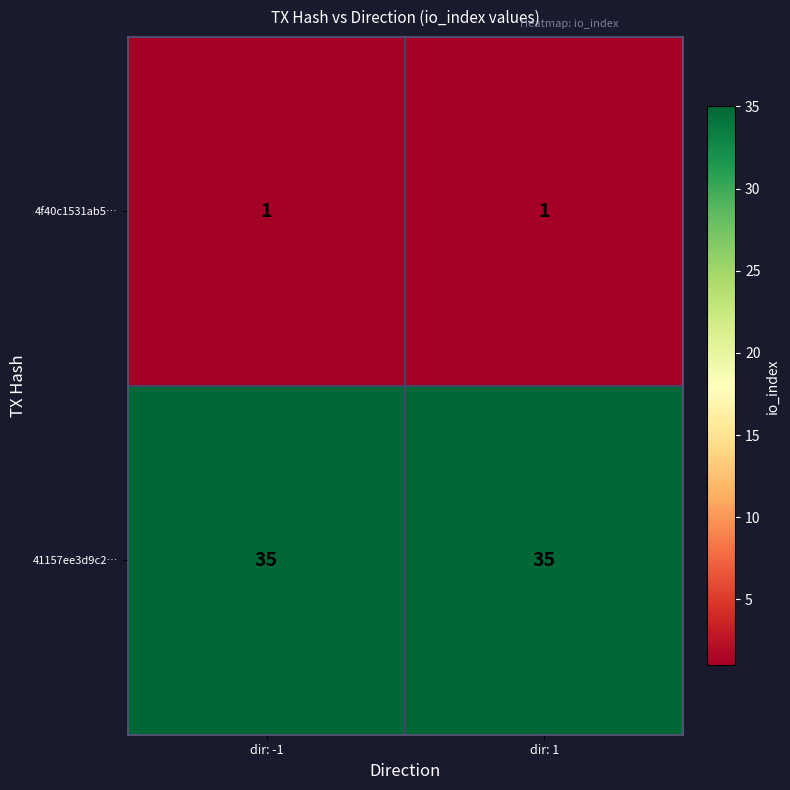

At dir: 1, list the series in order from smallest to largest.

4f40c1531ab5…, 41157ee3d9c2…